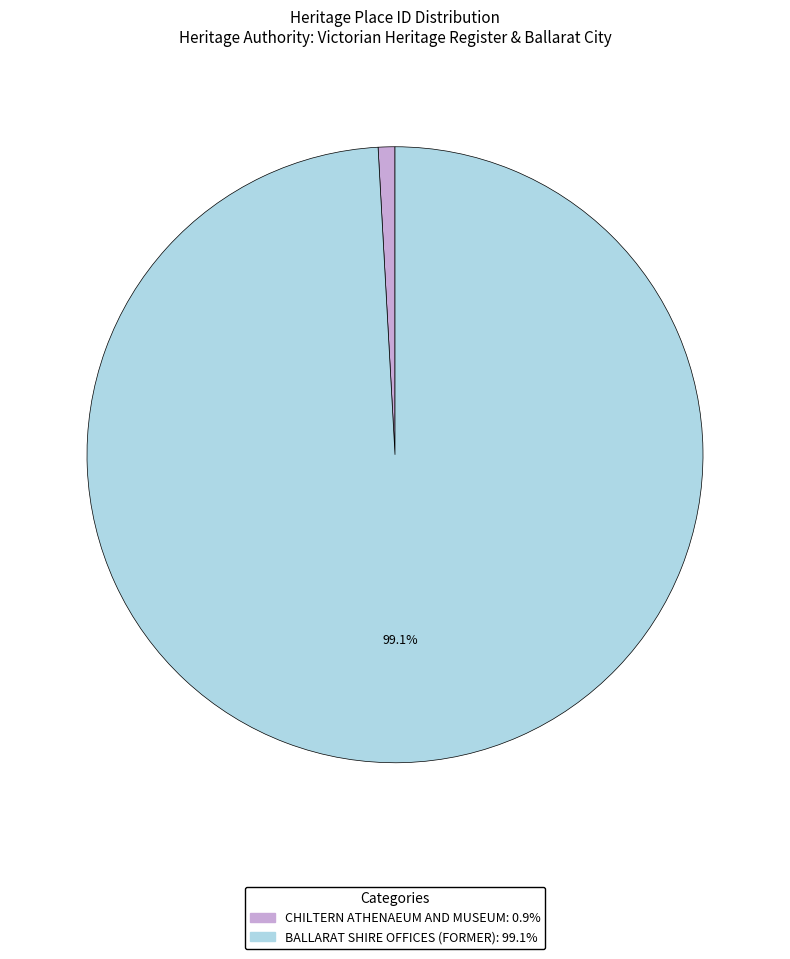

What percentage is the CHILTERN ATHENAEUM AND MUSEUM slice, to the nearest percent?

1%